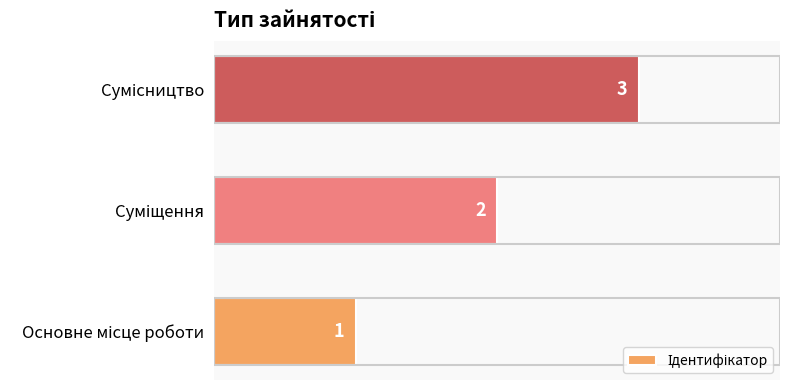

How many values are between 1 and 3?

3